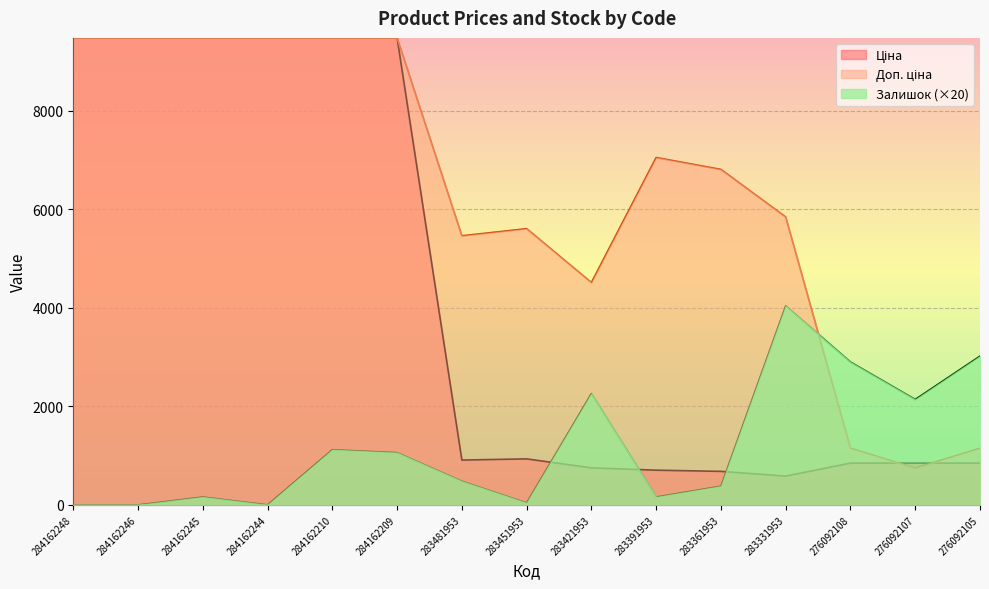

What is the sum of all Ціна values?

63993.4